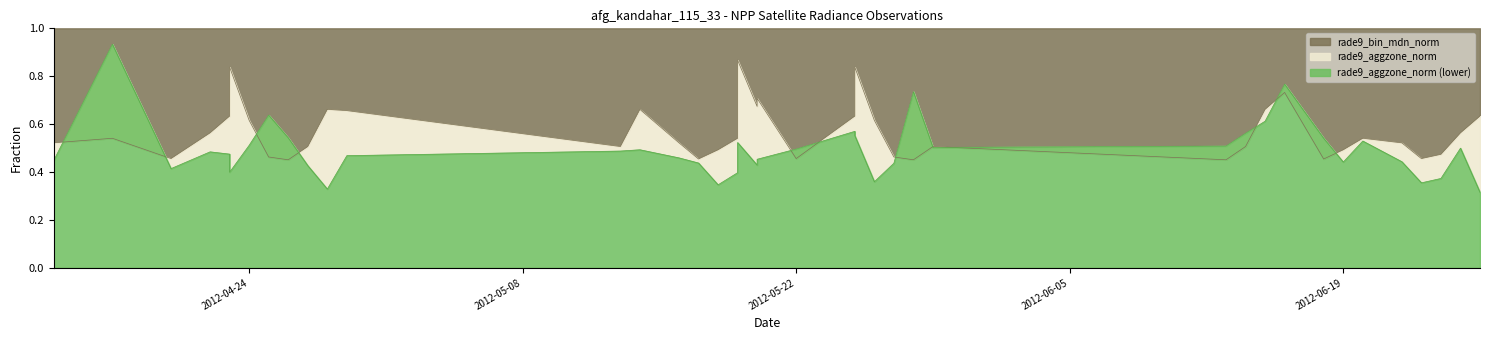

What is the lowest value of the rade9_bin_mdn_norm series?

0.5